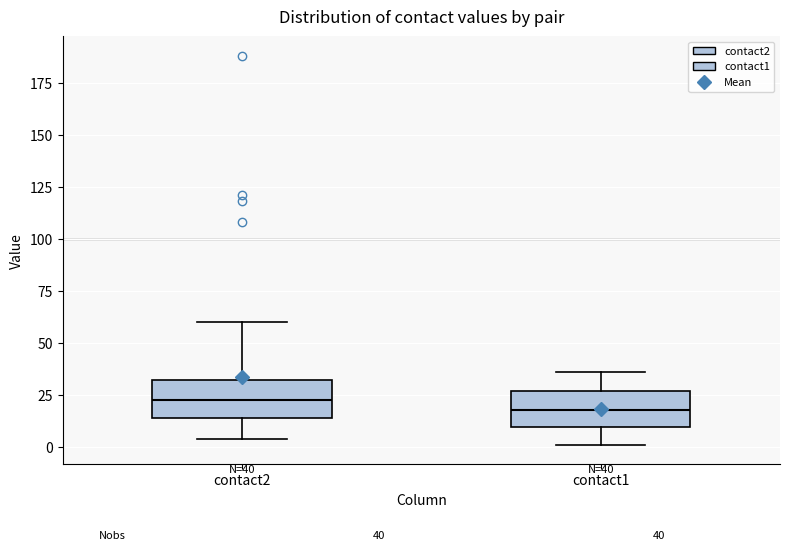

Which box's median line is the highest?

contact2